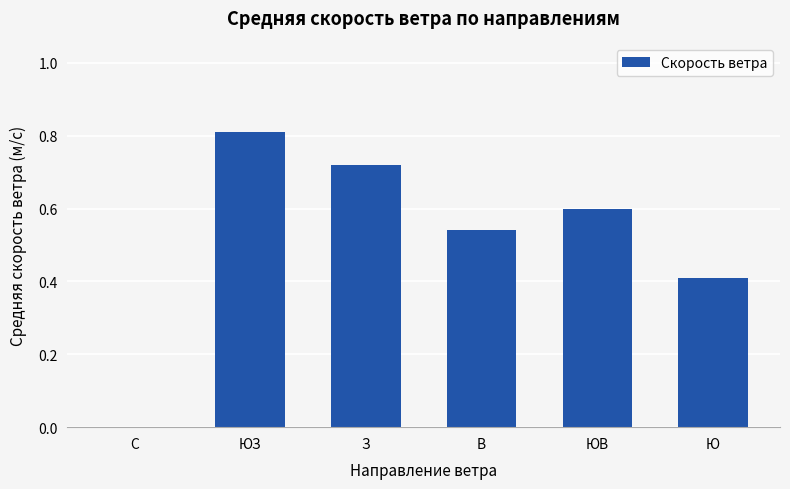

What is the change in value from В to ЮВ?

+0.1